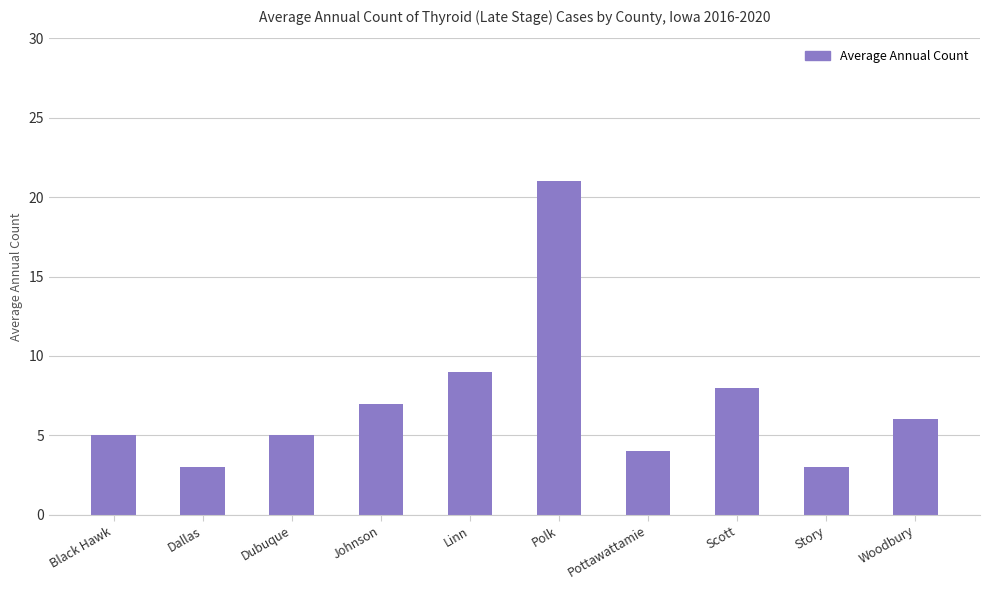

Which category has the highest value across all series?

Polk